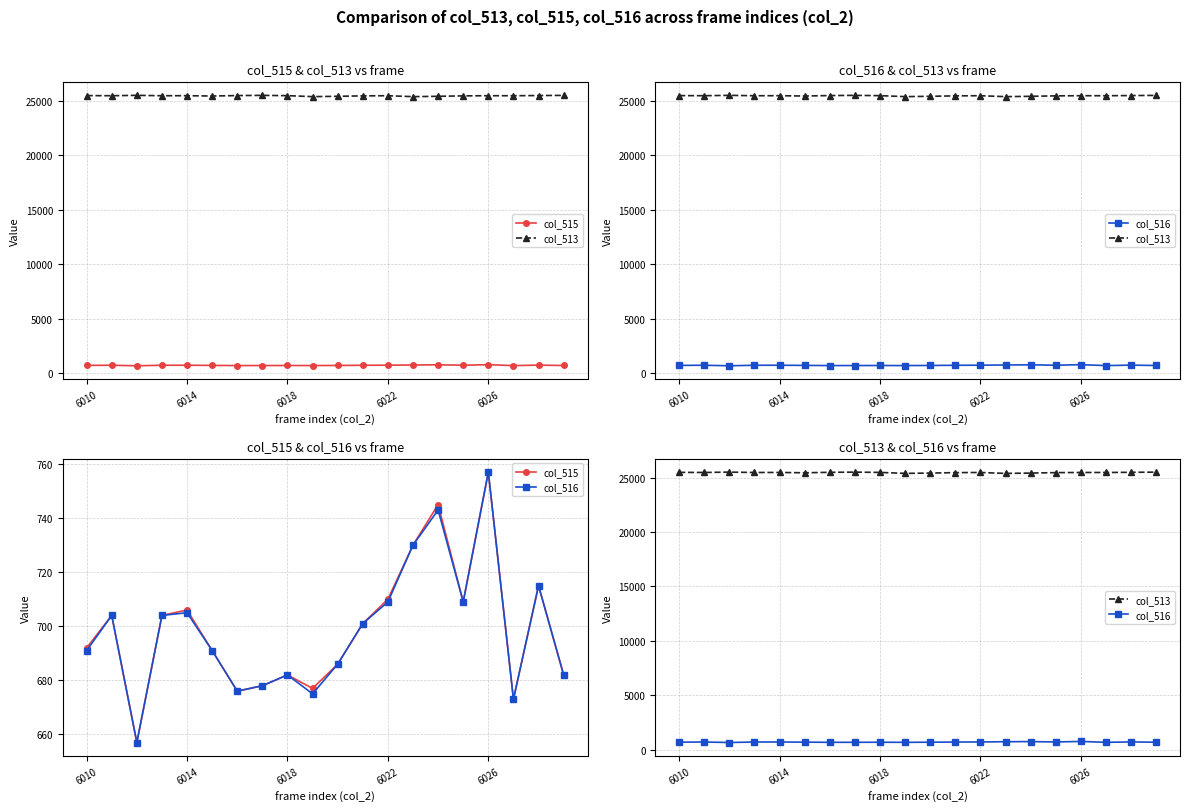

How many interior local valleys does the col_516 series have?

5